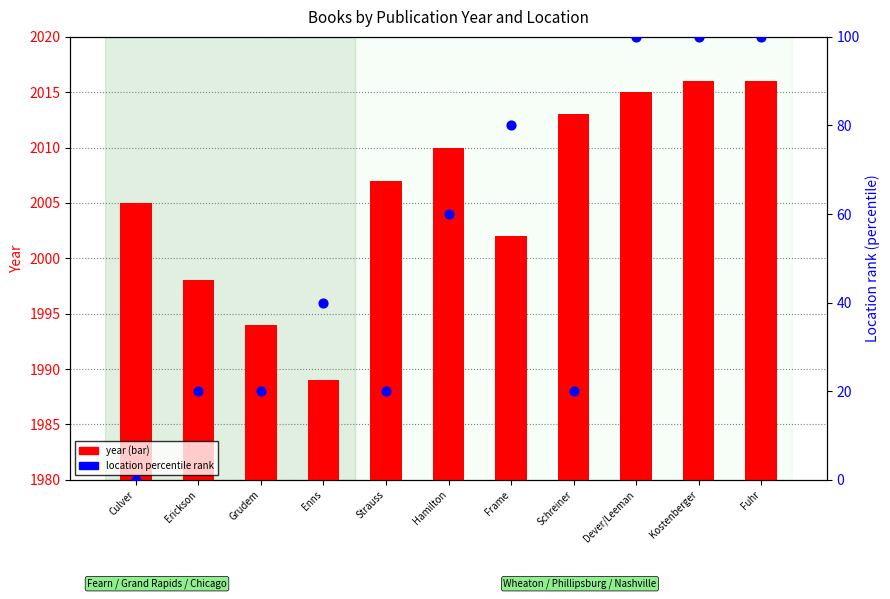

At how many categories does at least one series exceed 14?

11